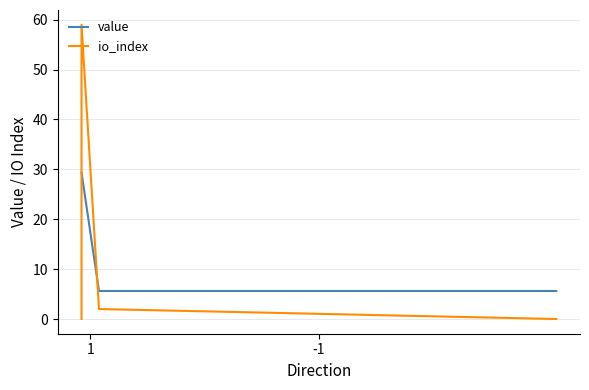

True or false: value and io_index intersect in this chart.

True